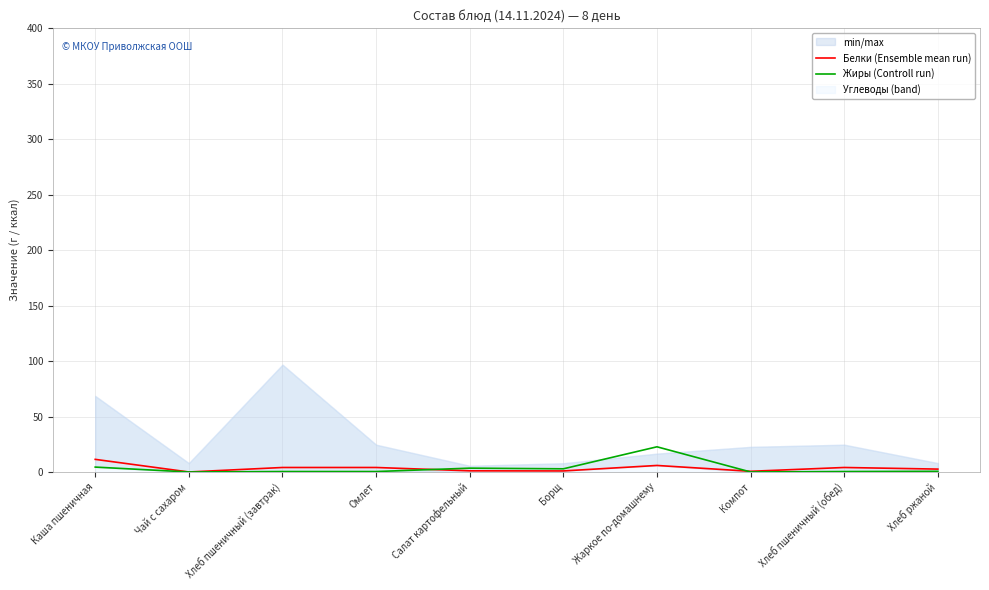

Where does the Белки (Ensemble mean run) series first go above 4?

Каша пшеничная